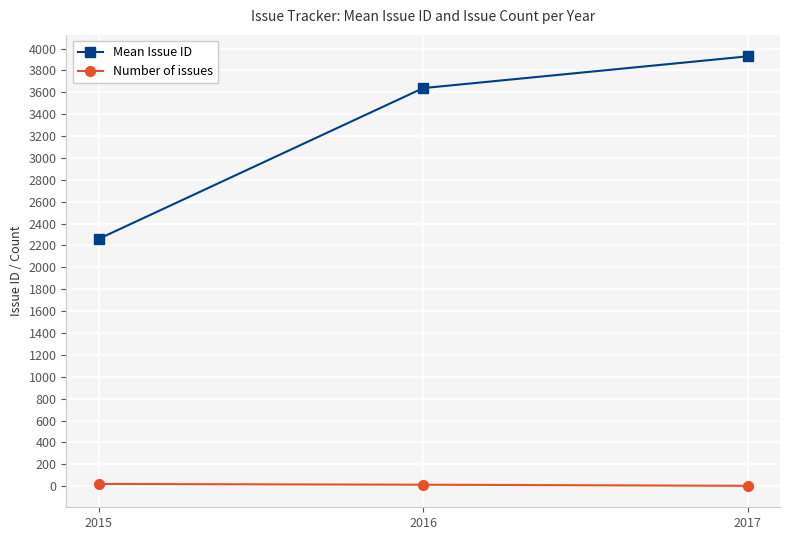

Is it true that Number of issues equals 14.0 at 2016?

True